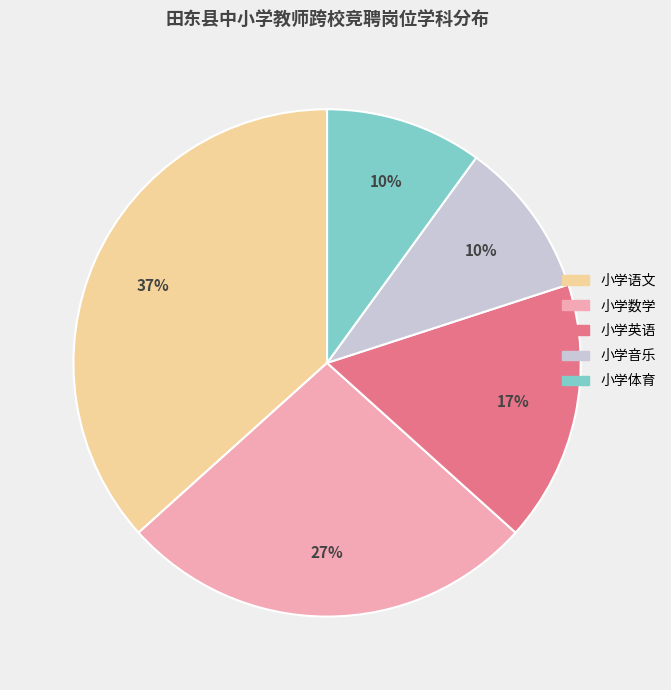

Approximately how many times larger is the value at 小学英语 compared to 小学数学?

0.6